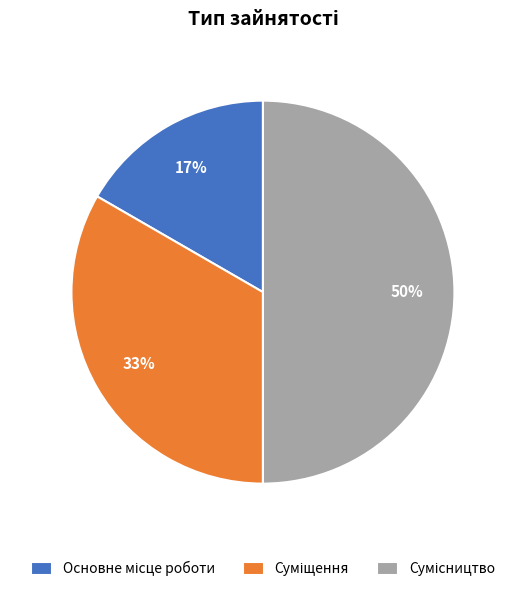

To the nearest percent, what is the average slice percentage?

33%